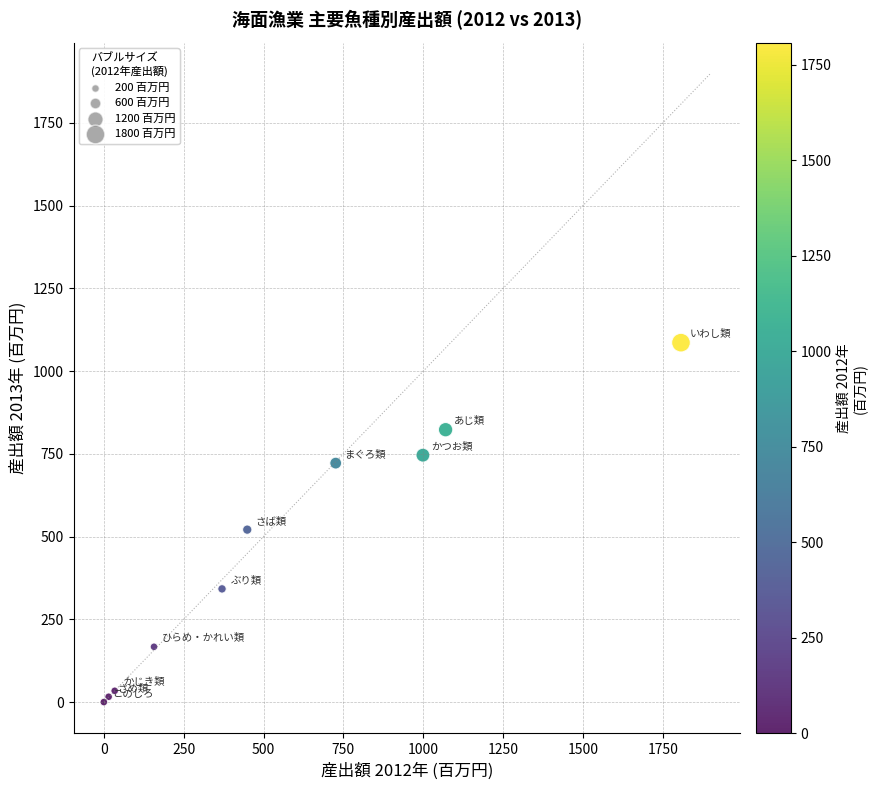

What Y value in the scatter plot is closest to 543?

521